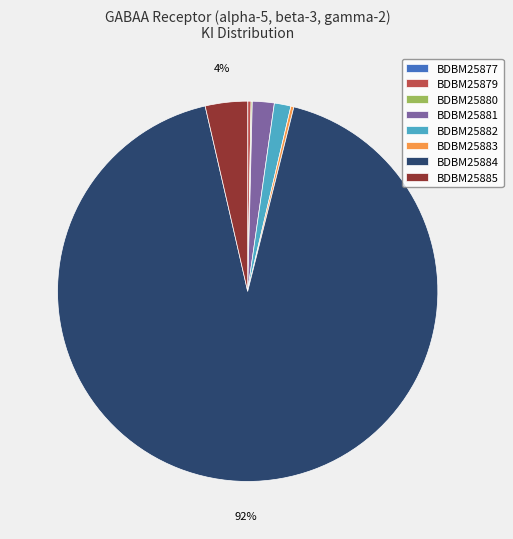

Is BDBM25884 the majority of the pie?

Yes